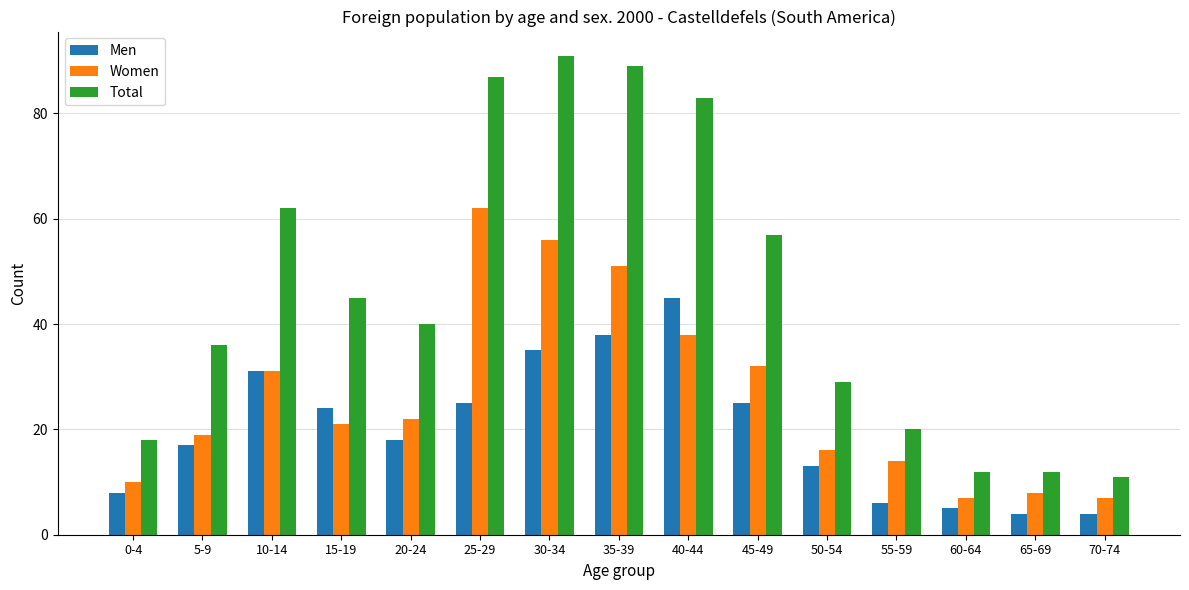

How many categories are shown in the chart?

15